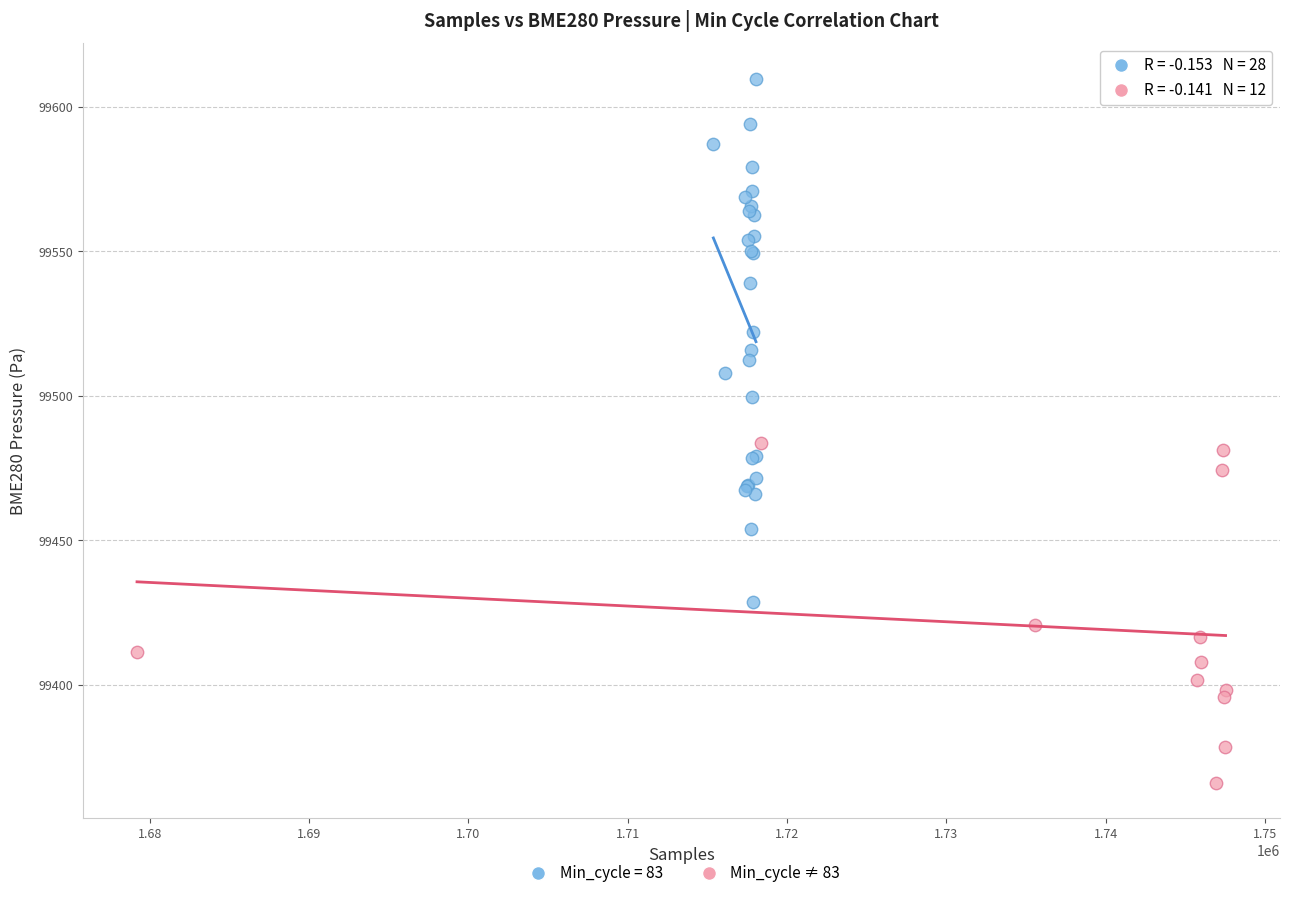

Which series has the largest Y range (max minus min)?

Min_cycle = 83